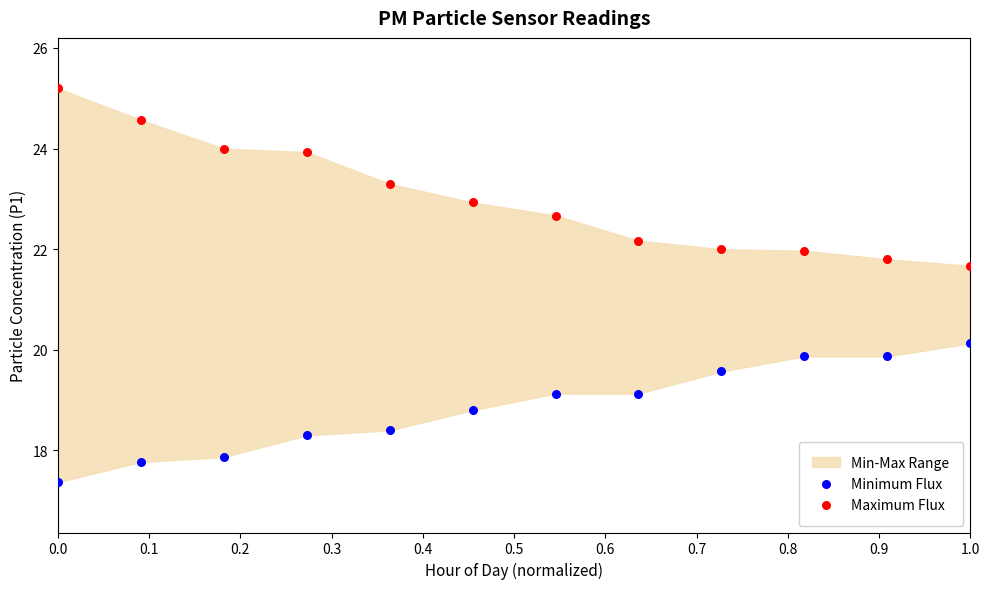

Which series reaches the maximum Y coordinate?

Maximum Flux